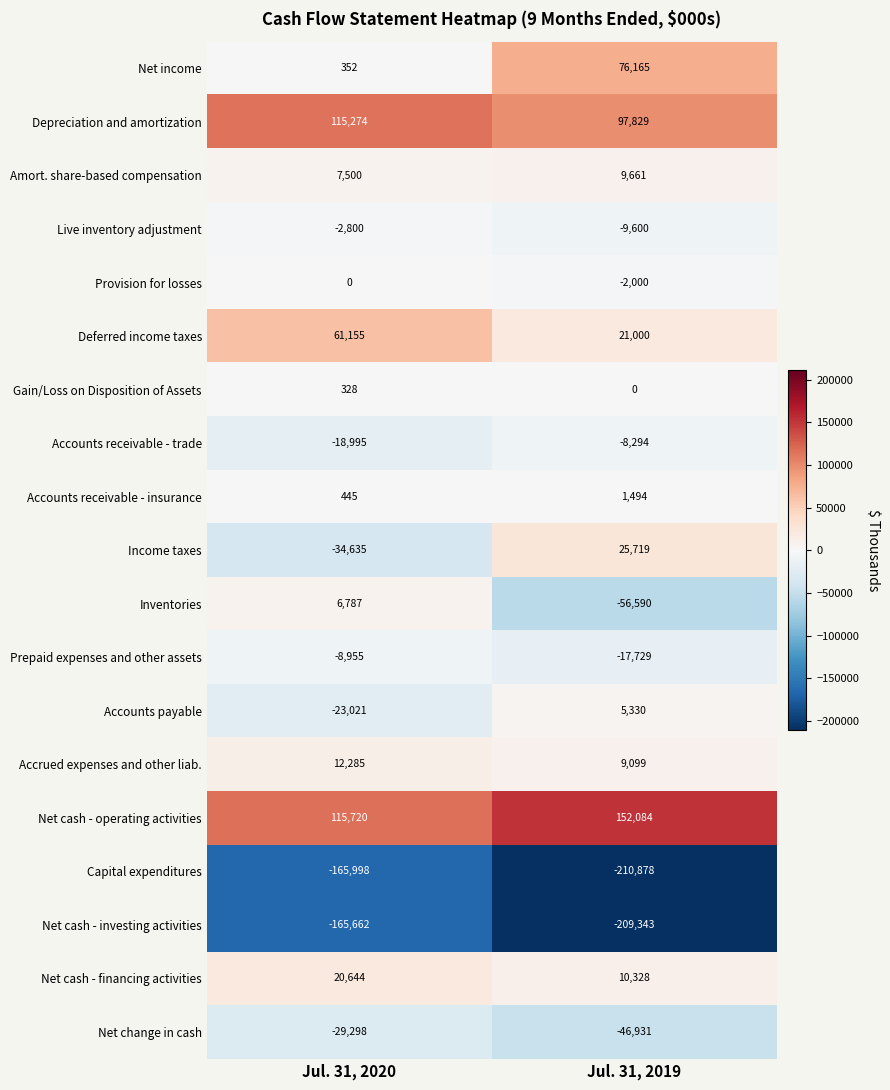

At which label is Live inventory adjustment closest to -6200?

Jul. 31, 2020